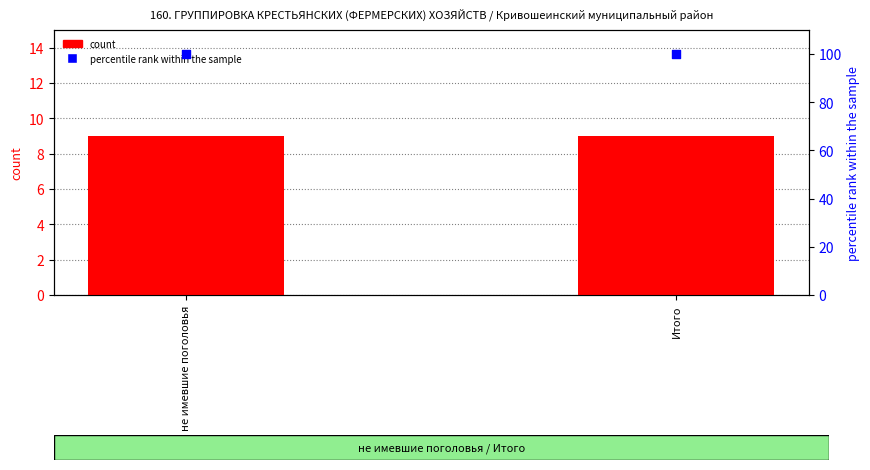

Which series has the largest total across all categories?

percentile rank within the sample